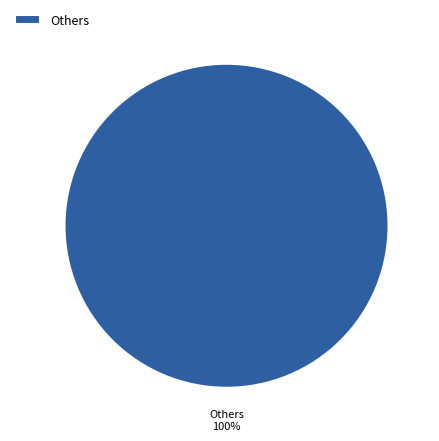

To the nearest percent, what portion does Others represent?

100%